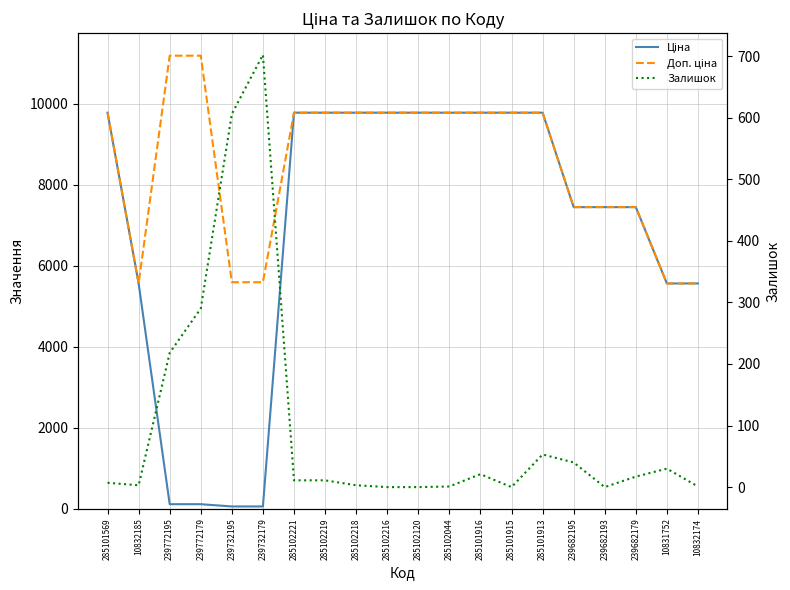

At which label is Залишок closest to 351?

239772179